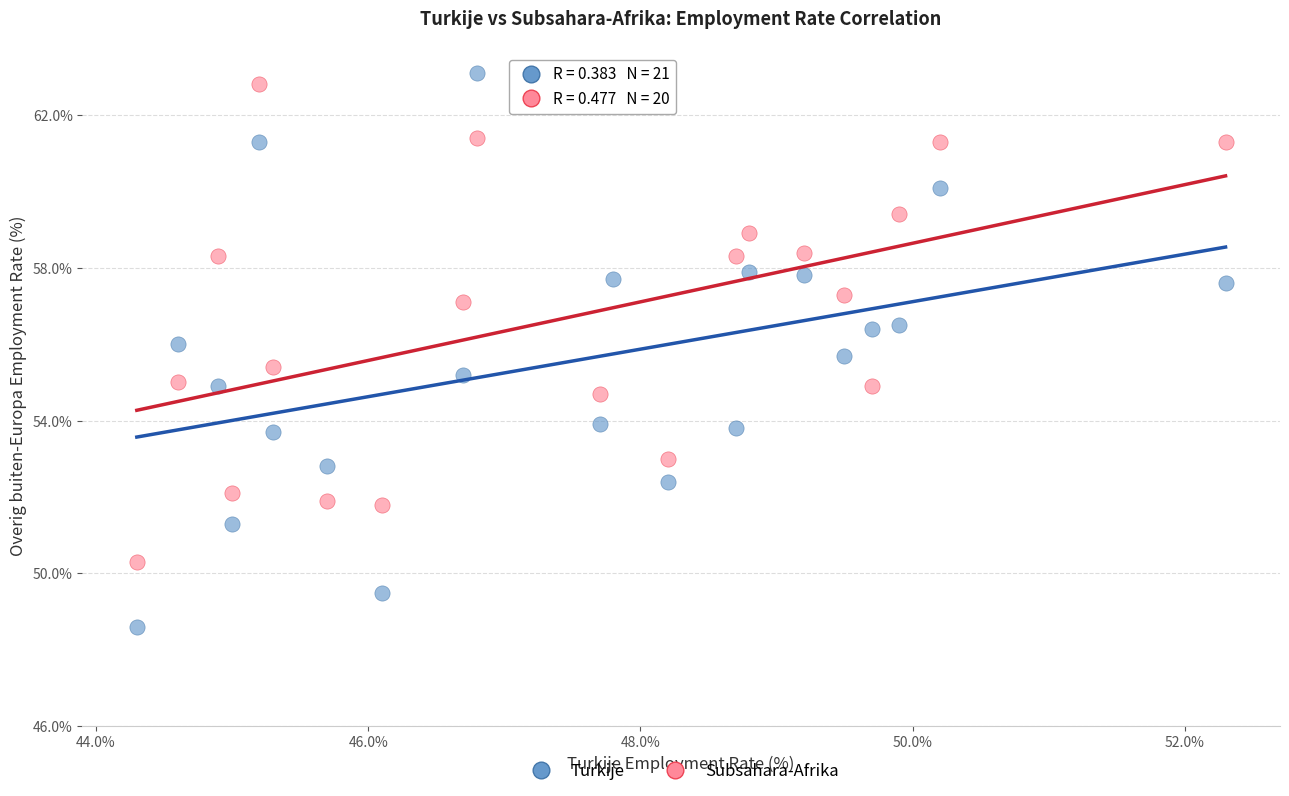

Which series has the widest spread of Y values?

Turkije